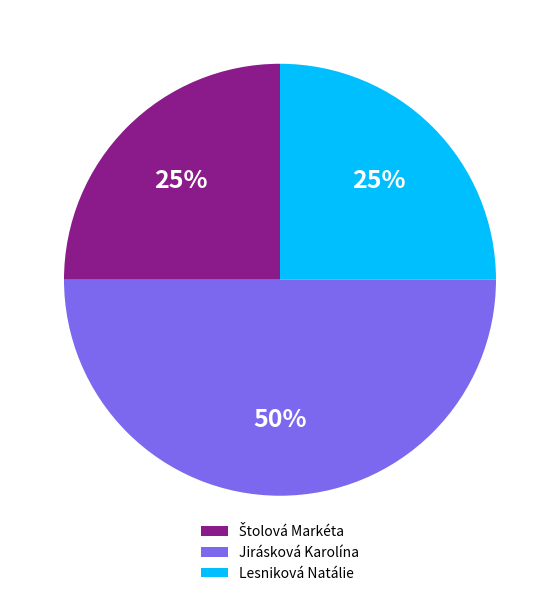

What is the largest slice in the pie chart?

Jirásková Karolína